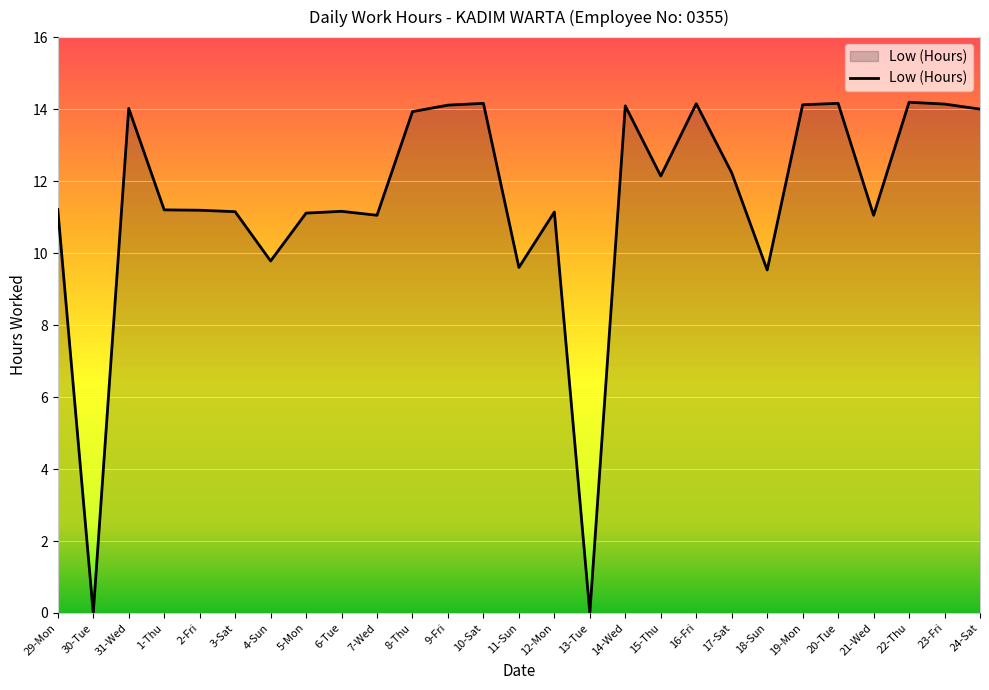

What is the sum of the values at 18-Sun and 16-Fri?

23.7